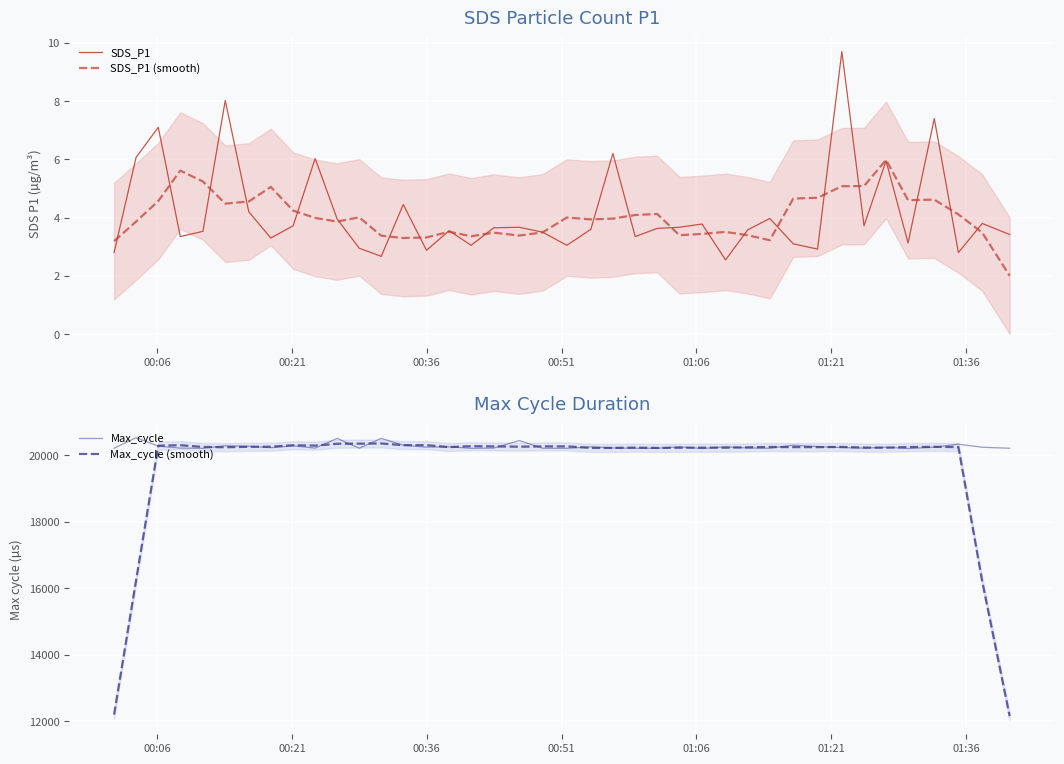

What is the lowest value of the SDS_P1 (smooth) series?

2.0